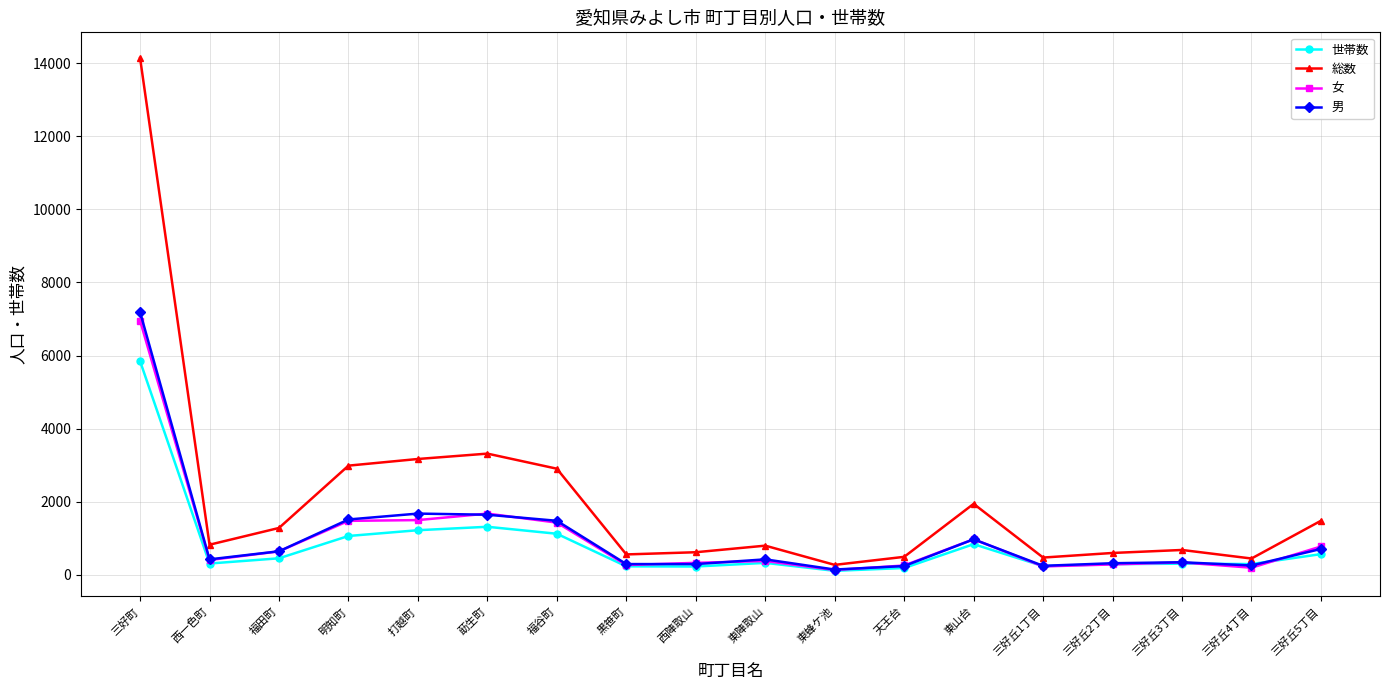

What is the difference between the second highest and second lowest values in the 総数 series?

2872